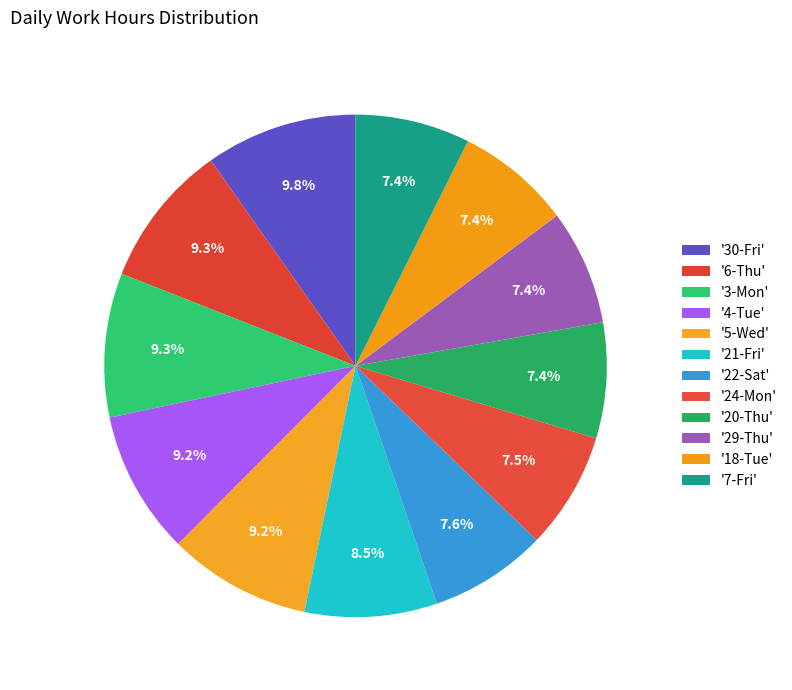

How many segments does this pie chart have?

12